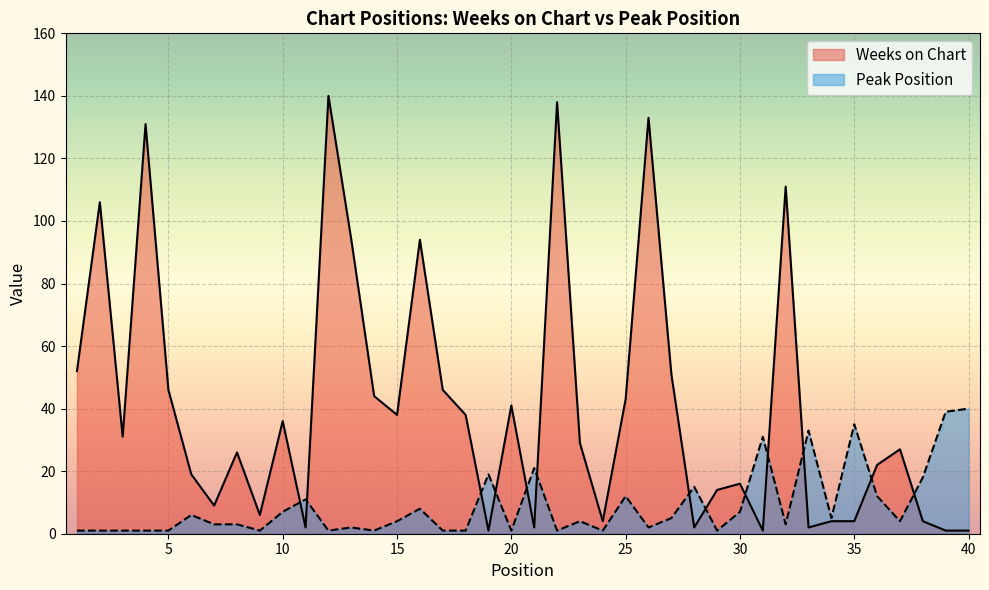

Read the Peak Position value at 19, to the nearest 5.

20